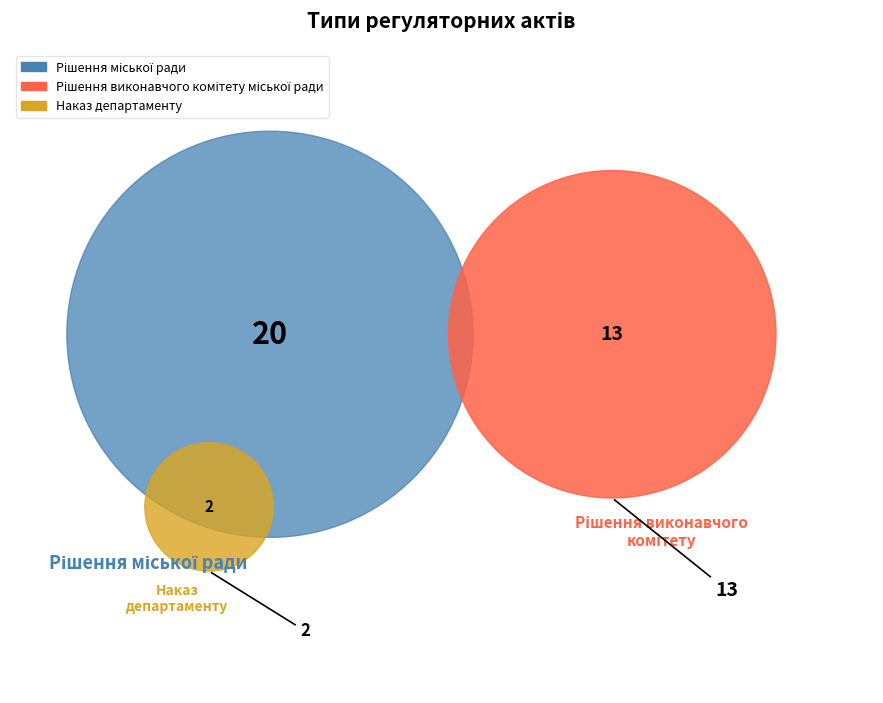

Is it true that Рішення виконавчого комітету міської ради is 37% of the pie?

True